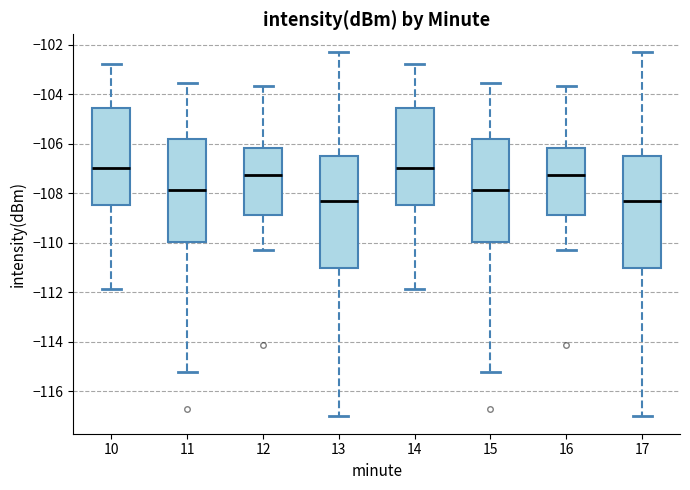

Where does the upper whisker of the box at x = 10 end on the y-axis? The values are not printed on the chart, so give them approximately, as read against the axis.

-102.8